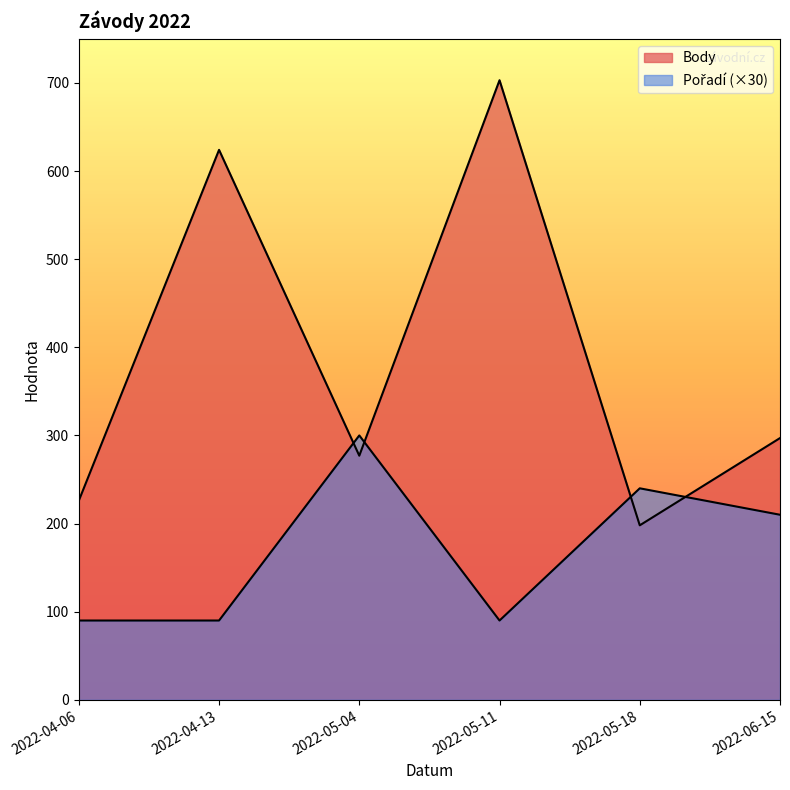

What are all the series names shown in the legend?

Body, Pořadí